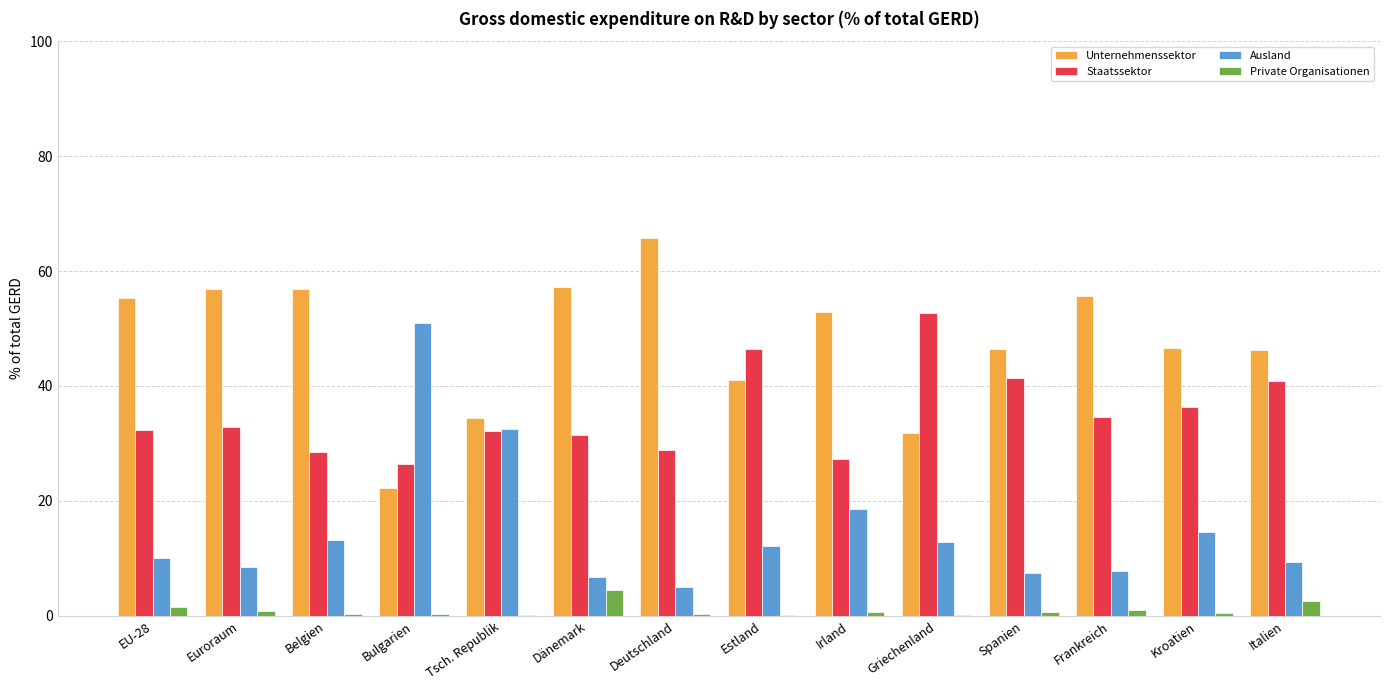

Which category has the highest value across all series?

Deutschland